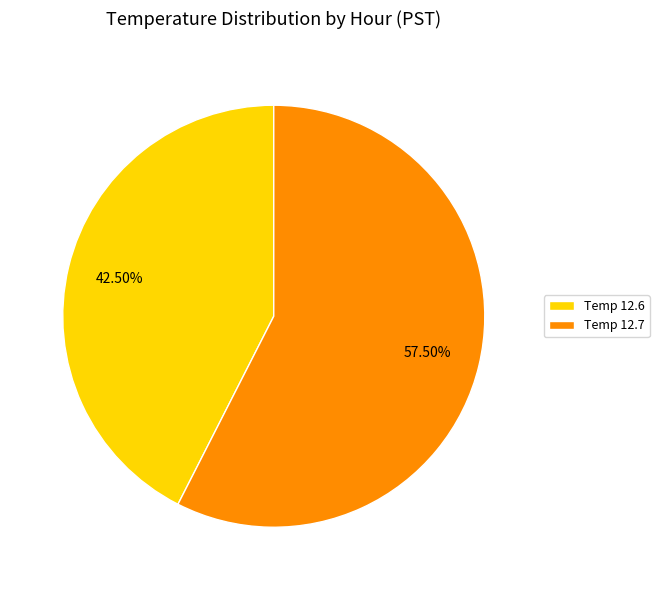

Is there a majority slice in this chart?

Yes